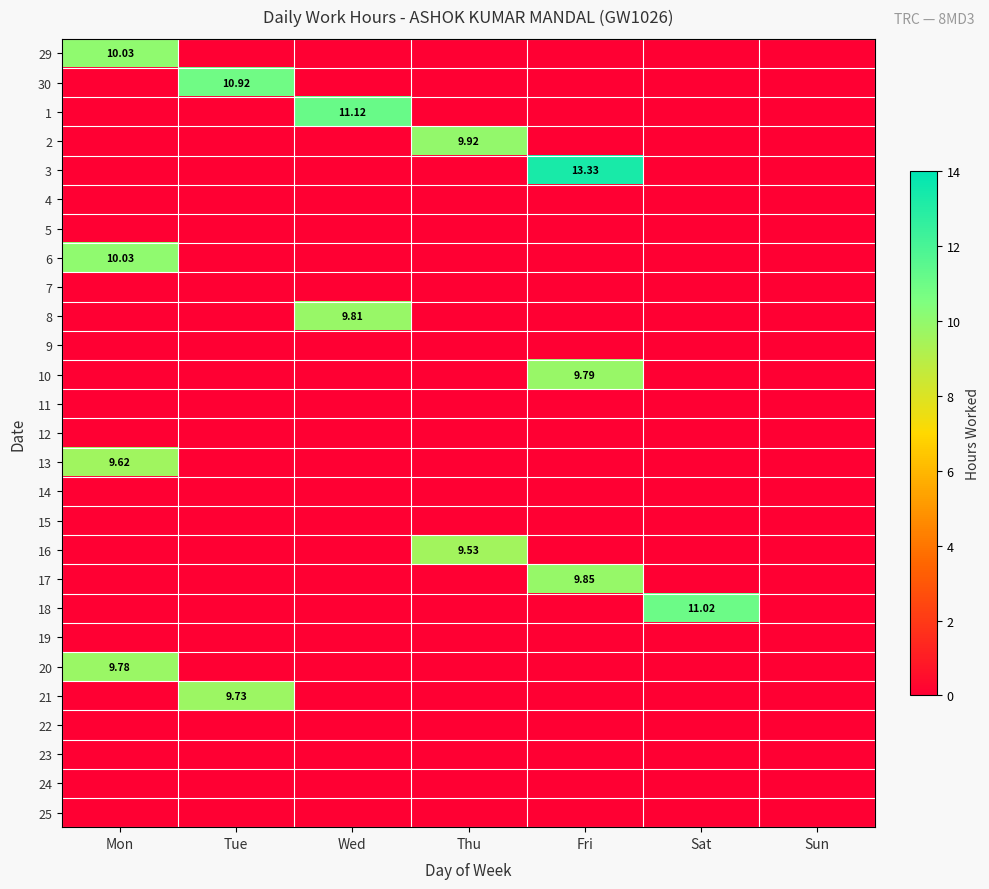

Rank the series by their maximum value, from lowest to highest.

4, 5, 7, 9, 11, 12, 14, 15, 19, 22, 23, 24, 25, 16, 13, 21, 20, 10, 8, 17, 2, 29, 6, 30, 18, 1, 3